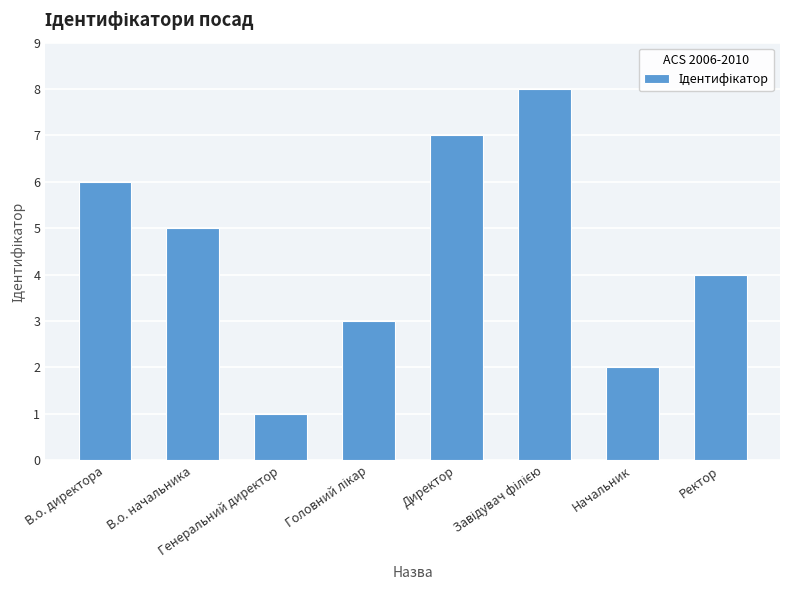

The value at Генеральний директор is 1. True or false?

True